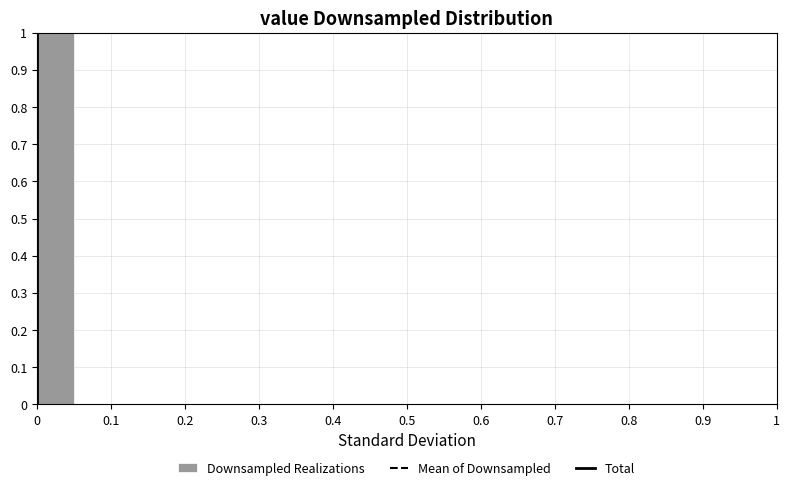

What is the height of the bar covering 0.00 to 0.05 on the x-axis? The values are not printed on the chart, so give them approximately, as read against the axis.

1